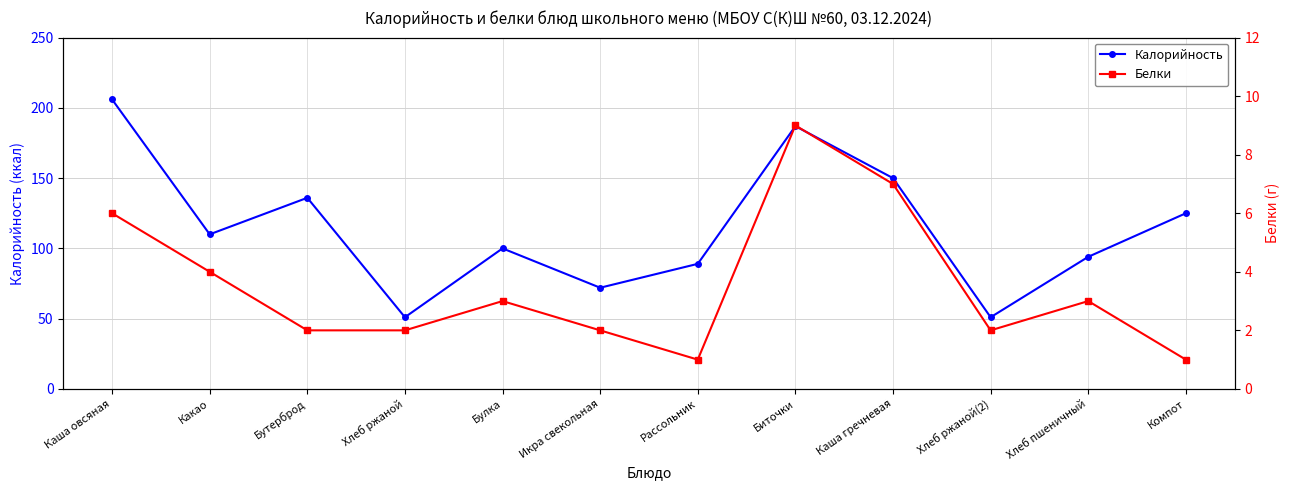

What is the maximum value shown in the chart?

206